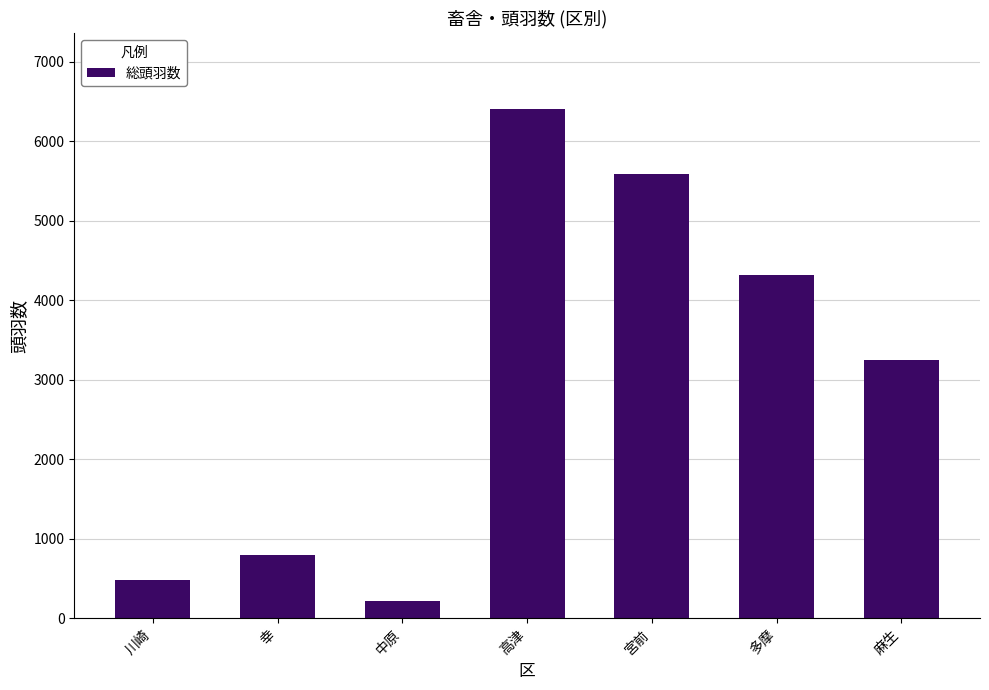

What is the label of the 3rd bar from the left?

中原